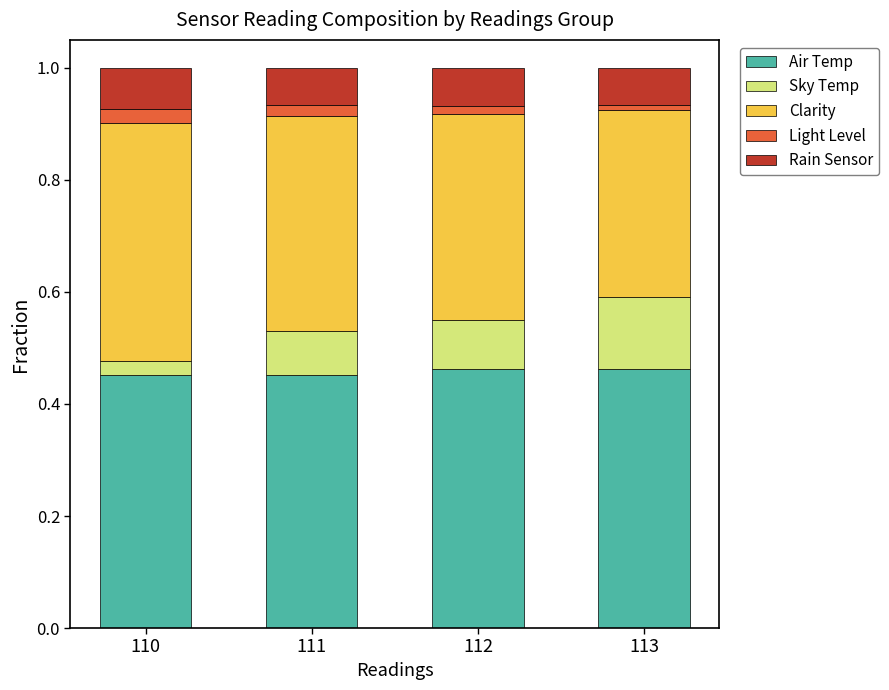

What is the sum of all Air Temp values?

1.8